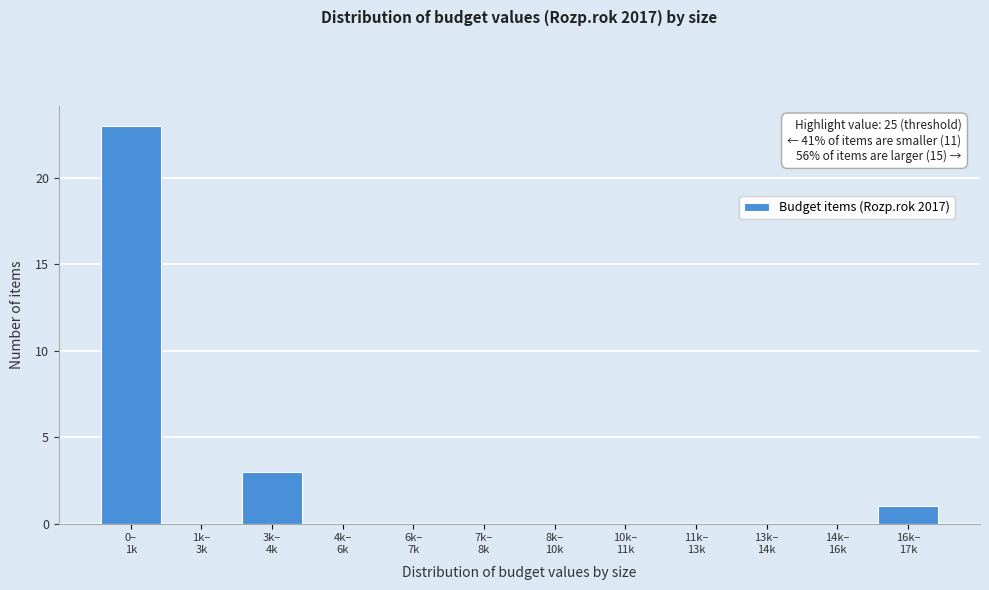

What is the sum of all values?

27